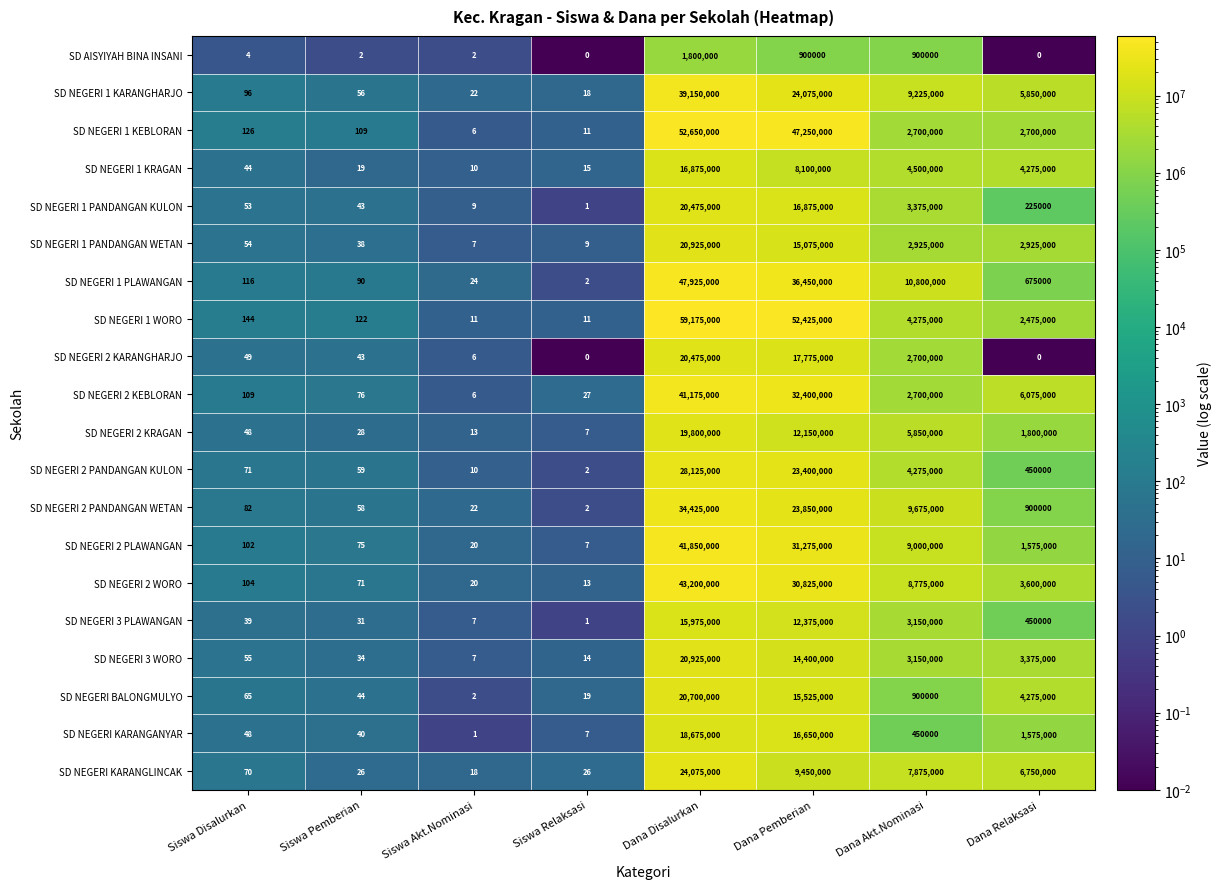

At which label does SD NEGERI 2 KRAGAN first exceed 1800000?

Dana Disalurkan